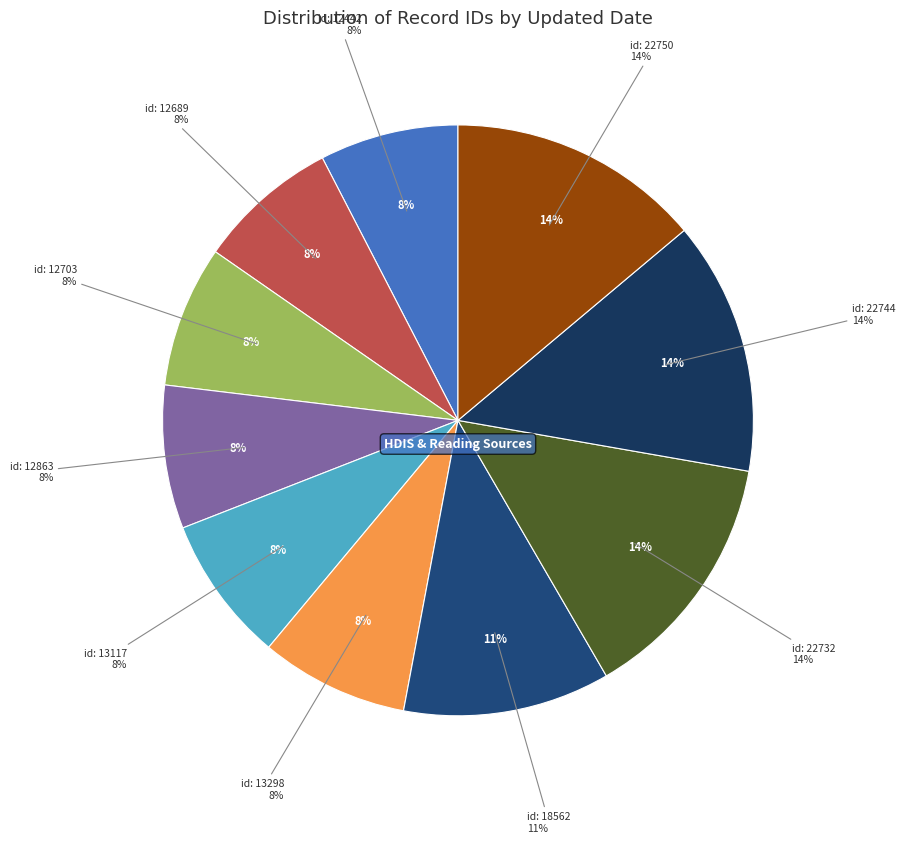

Is it true that 2009-09-14 (id:13117) is 8% of the pie?

True